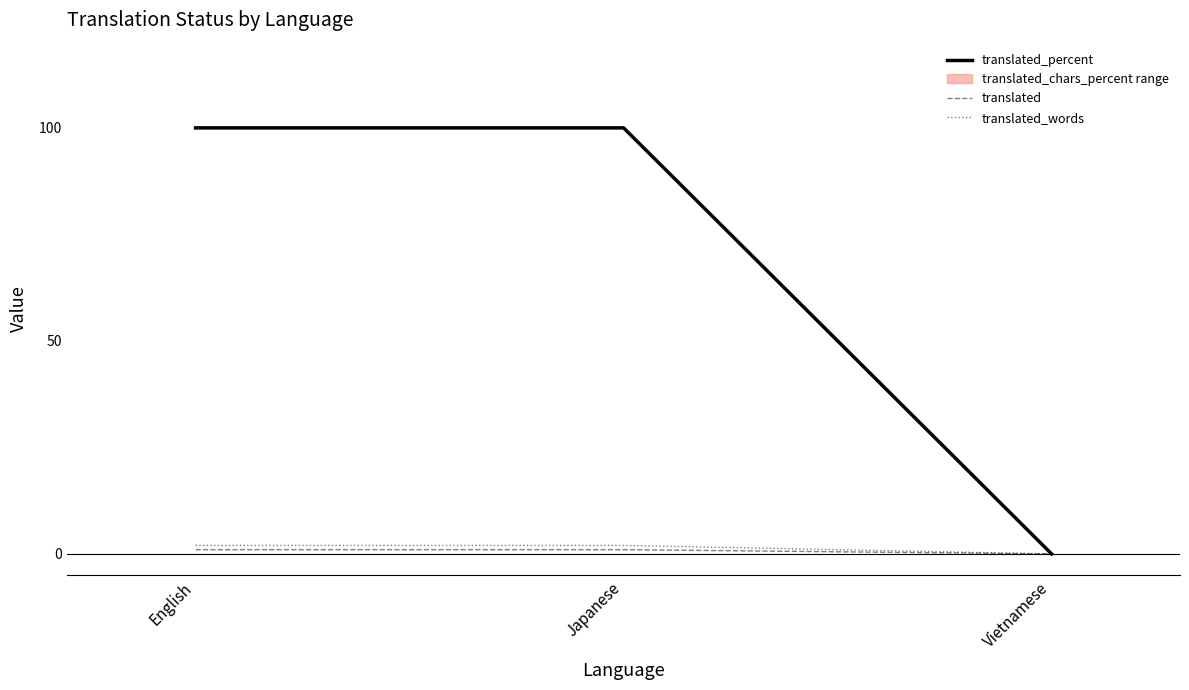

Which series changed the most between English and Japanese?

translated_percent